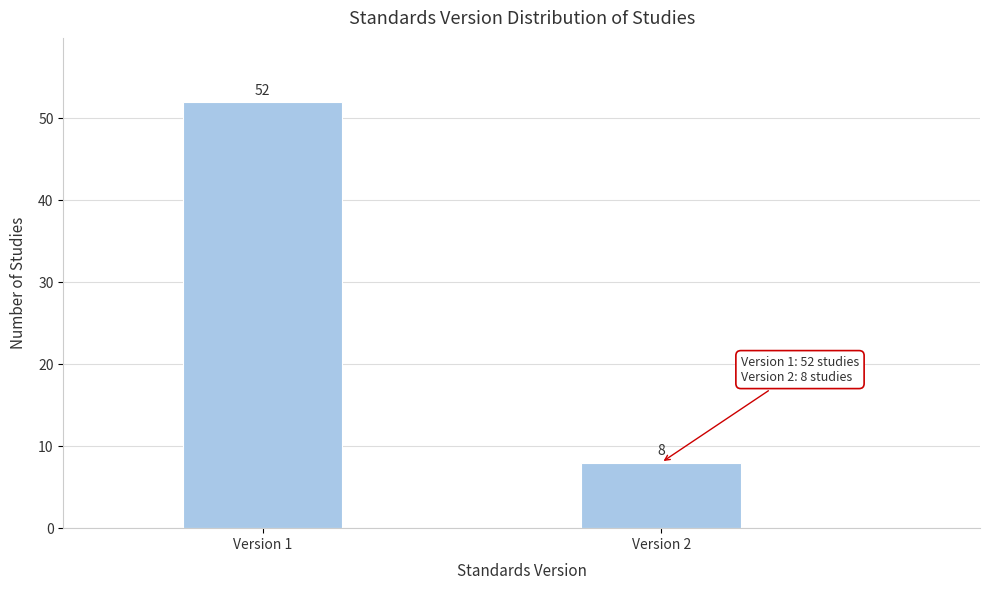

Reading left to right, extract all data points from this chart.

52	8